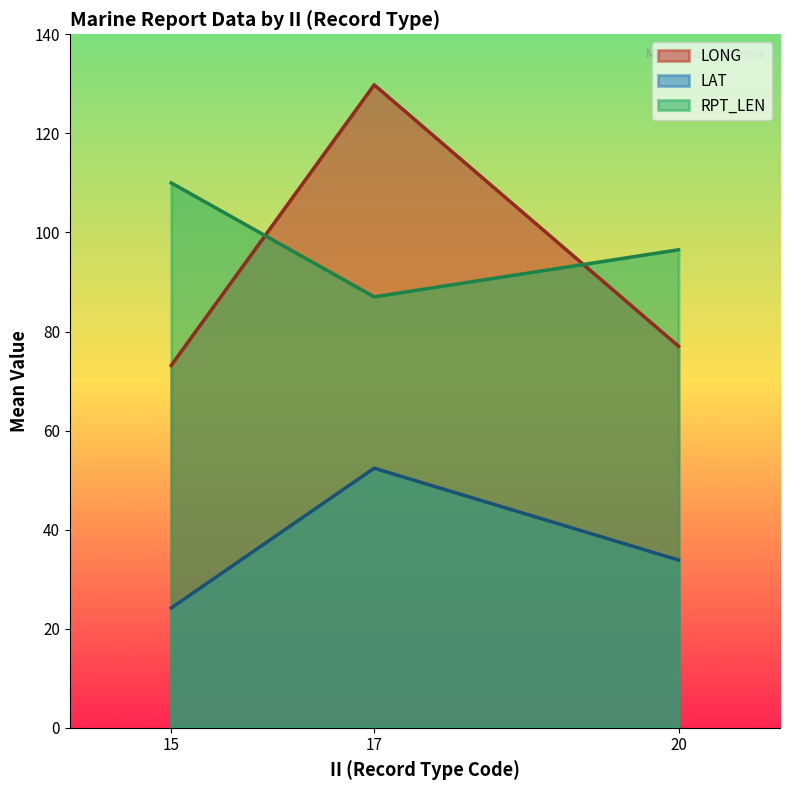

Reading left to right, transcribe all the data shown in this chart.

LONG: 73.2	129.8	77.0
LAT: 24.2	52.4	33.9
RPT_LEN: 110.0	87.0	96.5